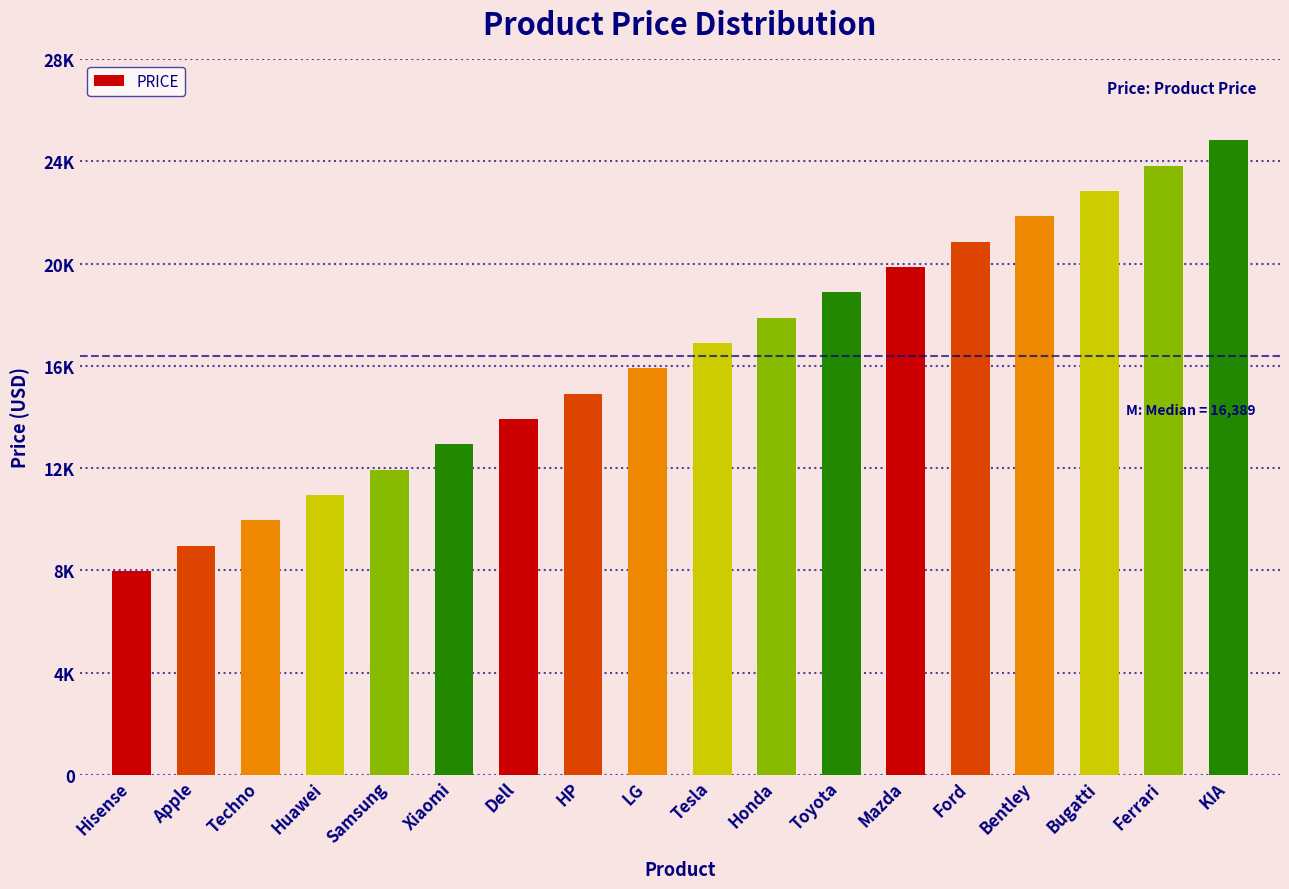

Does the chart contain any negative values?

No